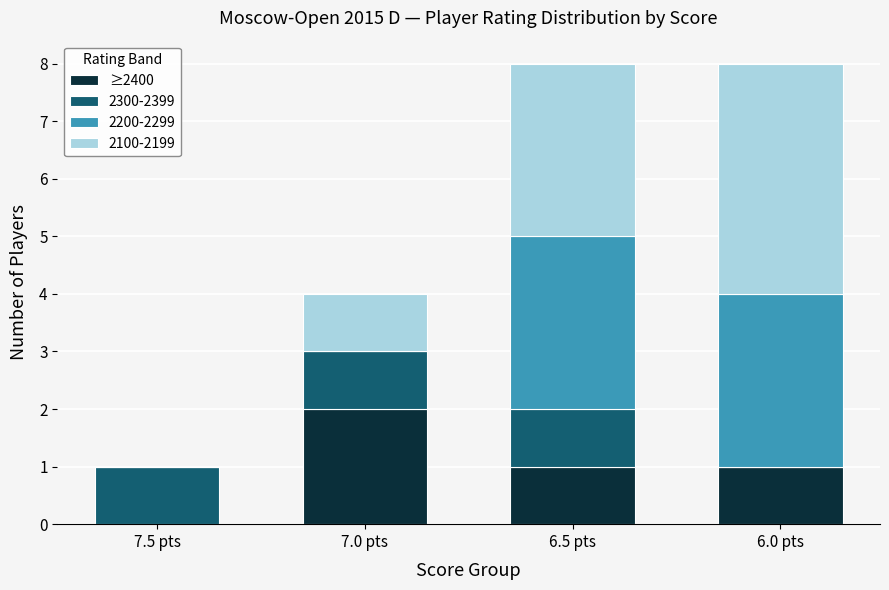

What is the total value across all series at 7.0 pts?

4